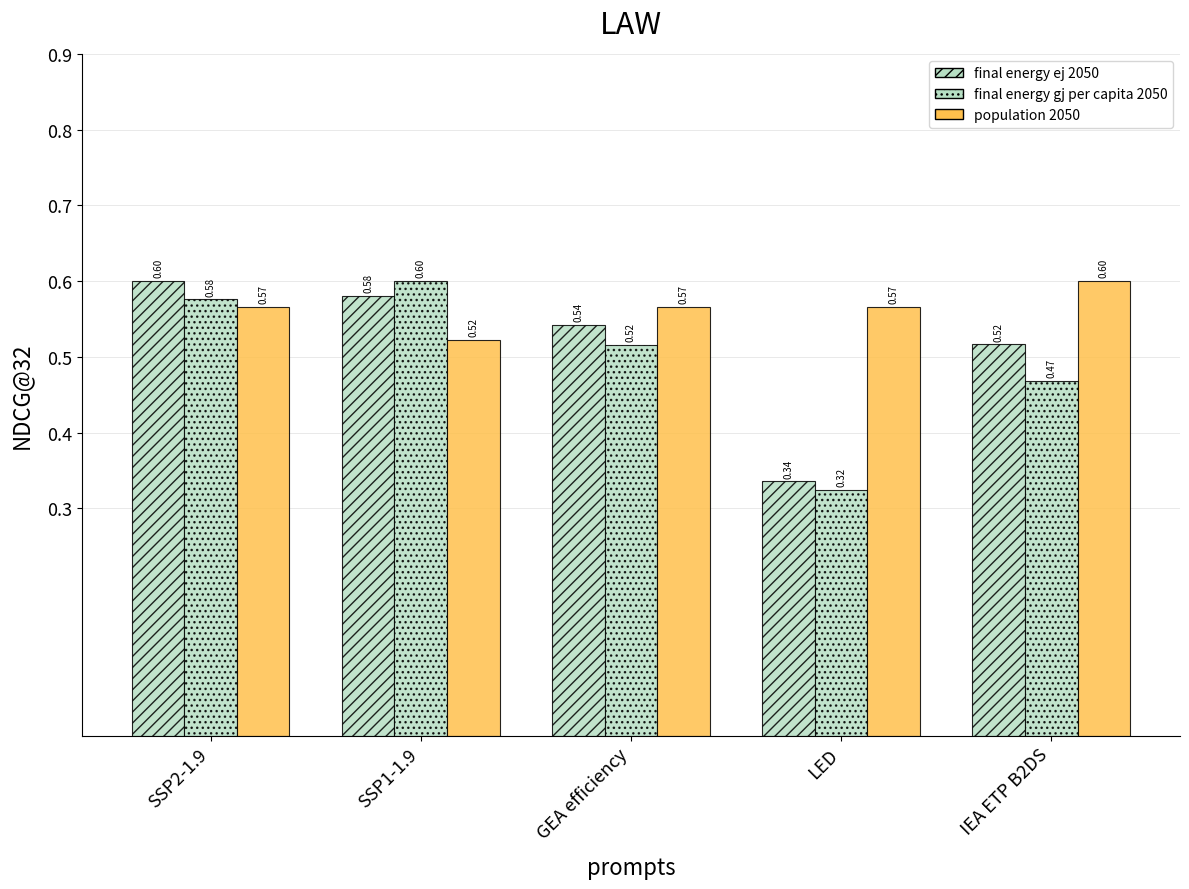

How many series are shown in this chart?

3